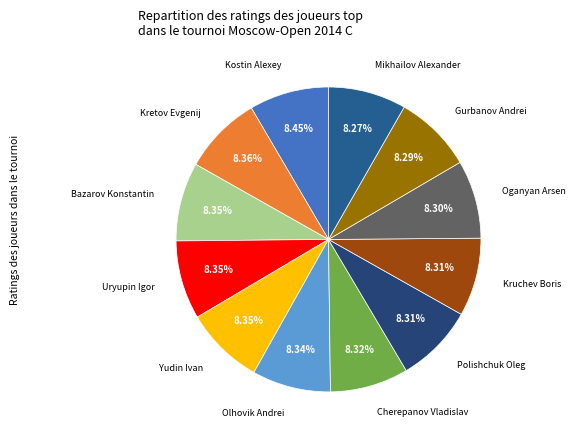

Is Olhovik Andrei the majority of the pie?

No